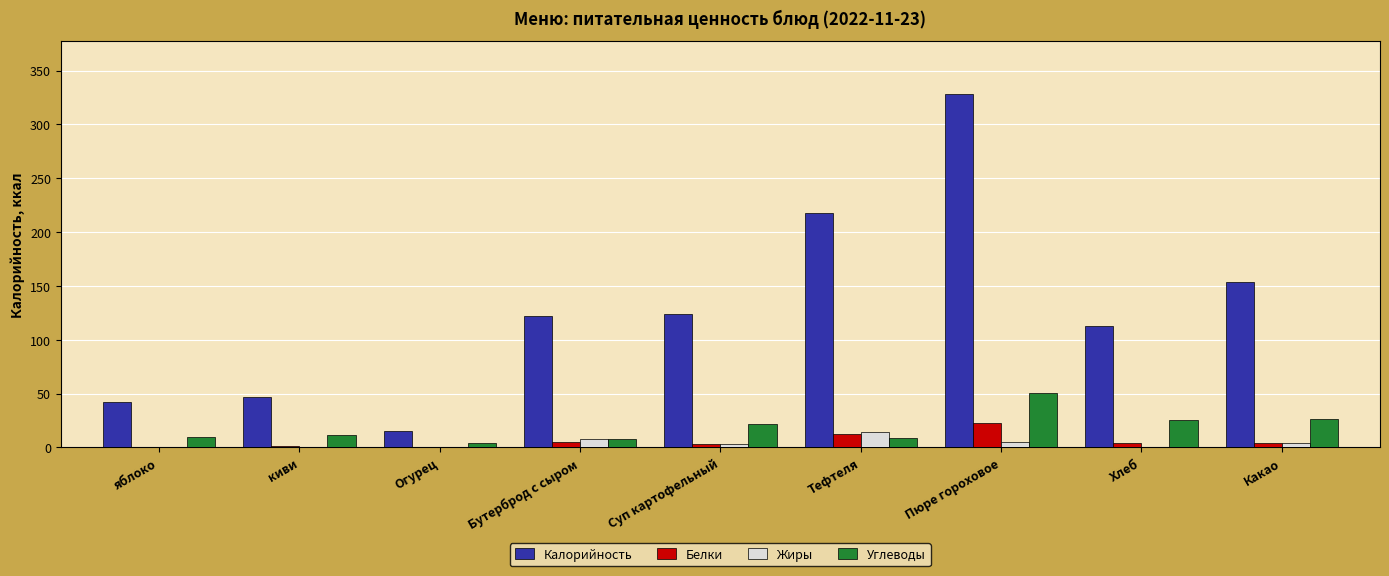

Between яблоко and Тефтеля, which series saw the biggest shift?

Калорийность